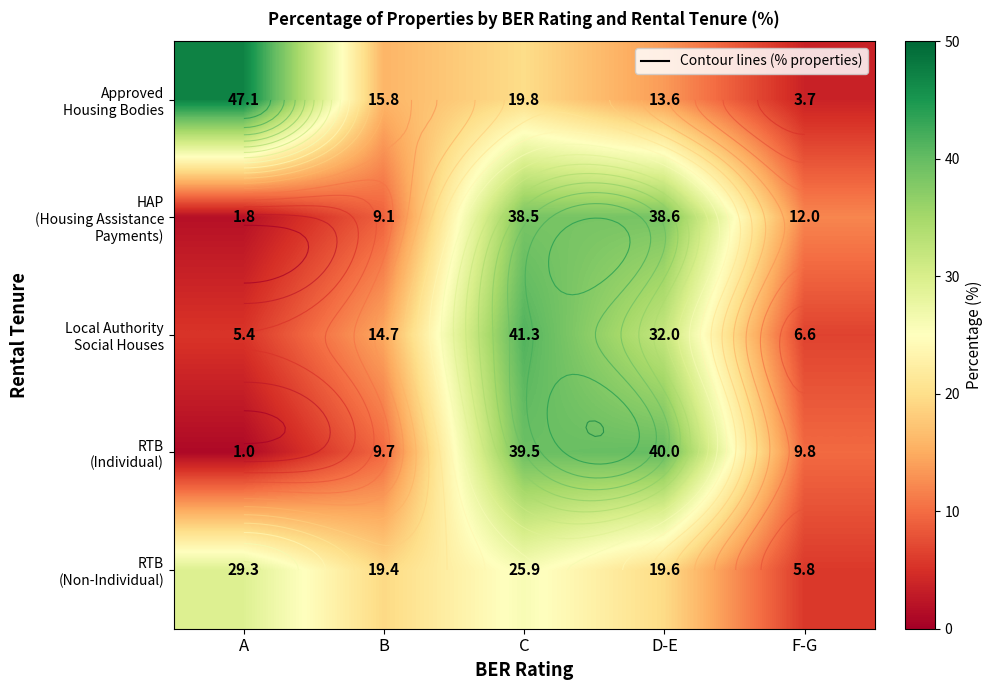

Read the RTB (Individual) value at A.

1.0